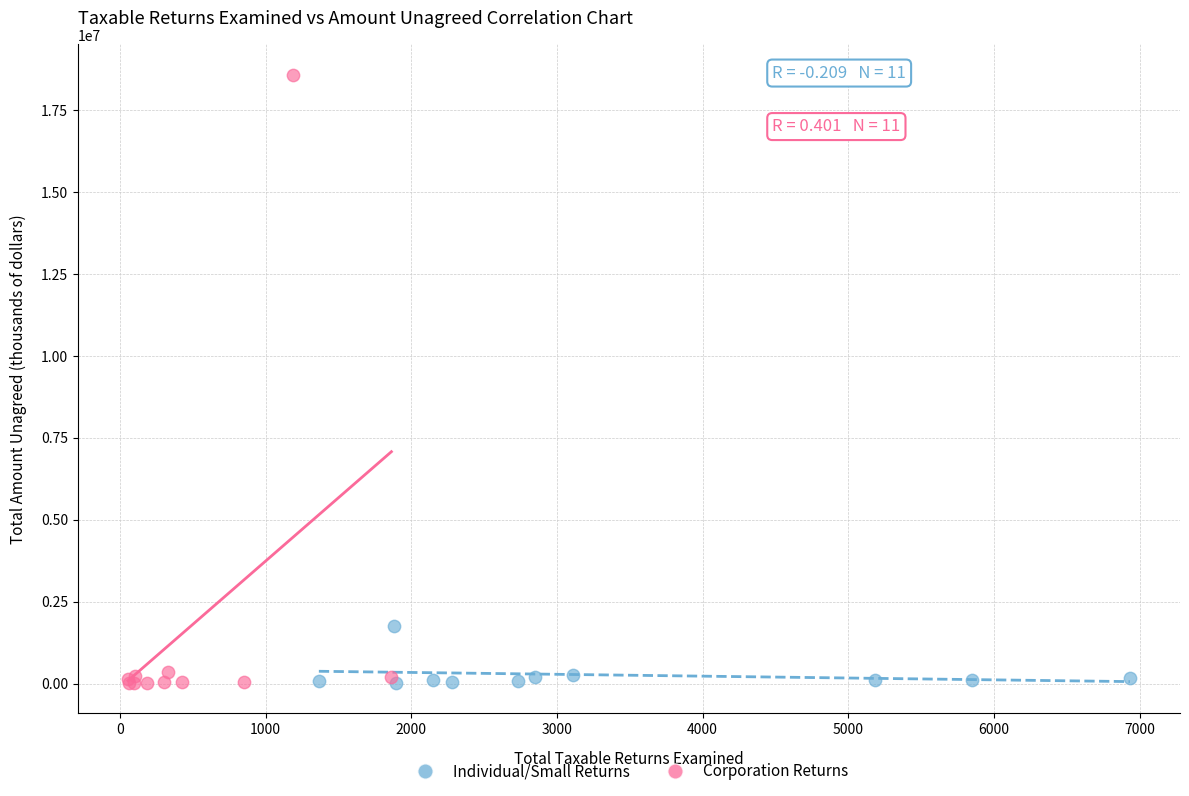

What are all the series names shown in the legend?

Individual/Small Returns, Corporation Returns